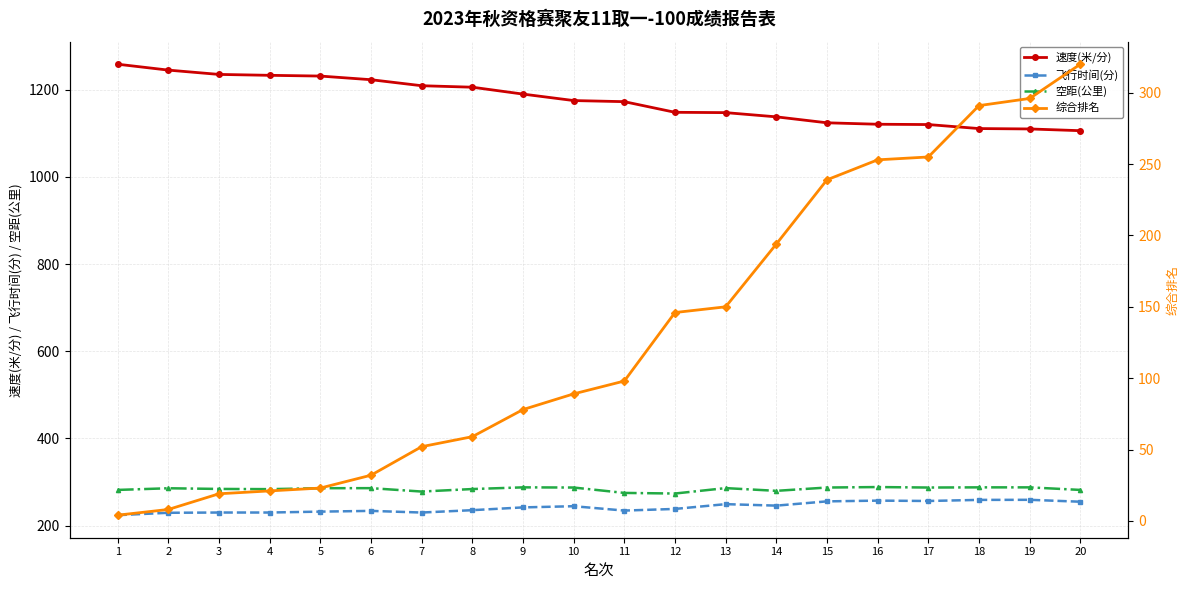

What is the value of the 速度(米/分) point at the 18th from the left?

1111.1